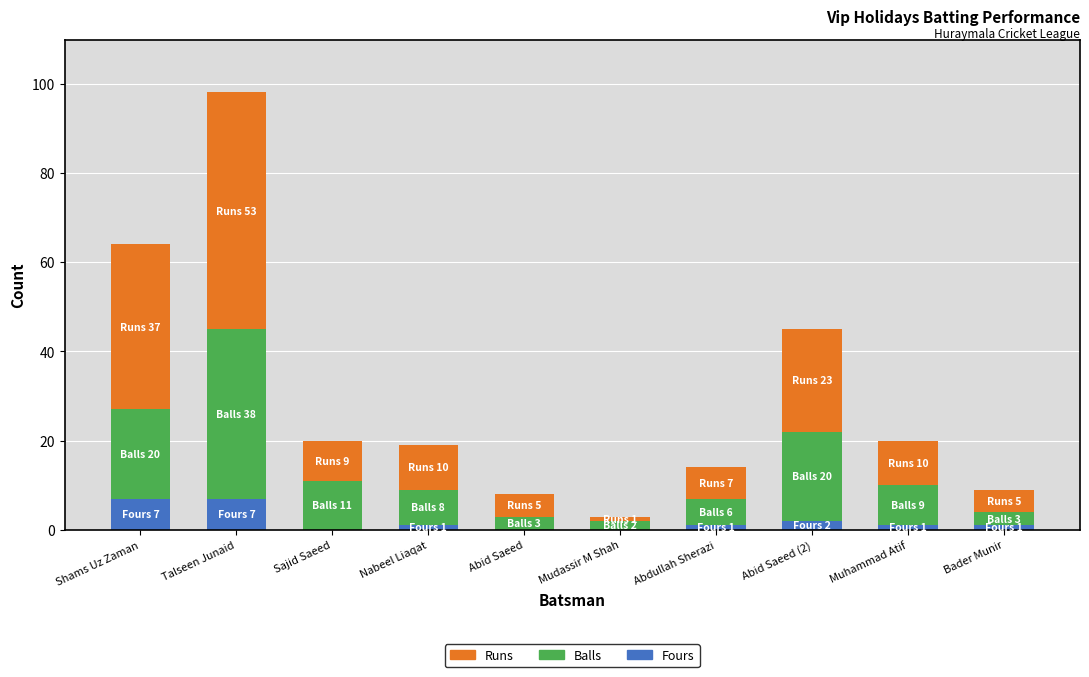

What is the highest value of the Fours series?

7